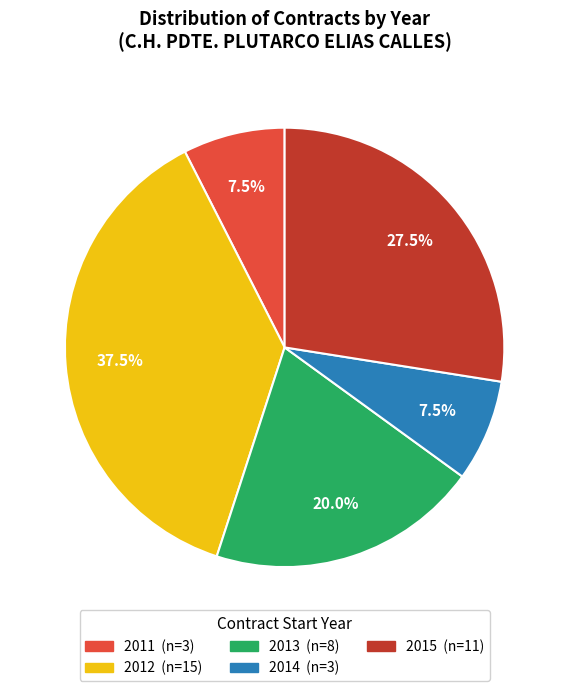

Count the number of slices in the pie.

5